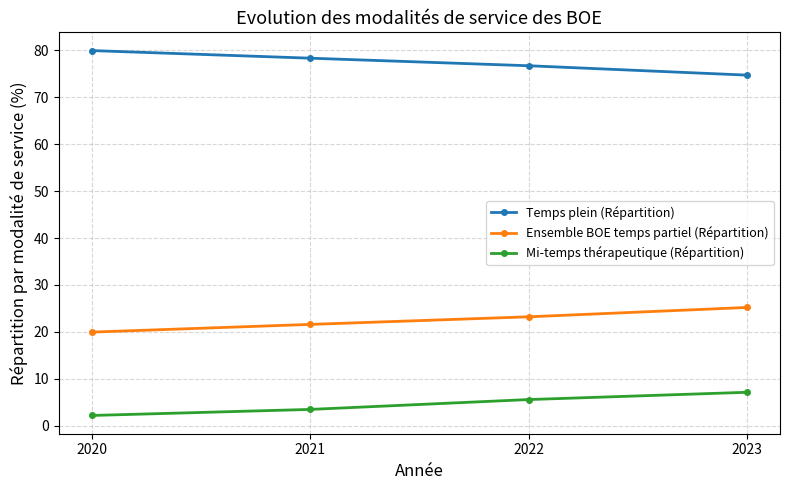

Rank the series by their maximum value, from lowest to highest.

Mi-temps thérapeutique (Répartition), Ensemble BOE temps partiel (Répartition), Temps plein (Répartition)